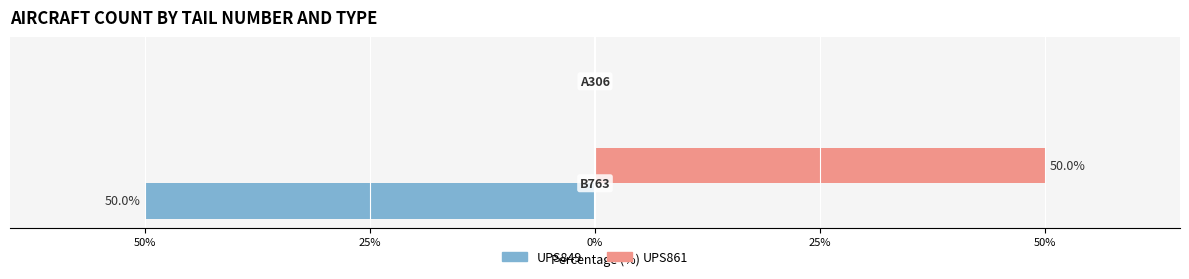

Reading right to left, transcribe all the data shown in this chart.

UPS849: 0	-50
UPS861: 0	50